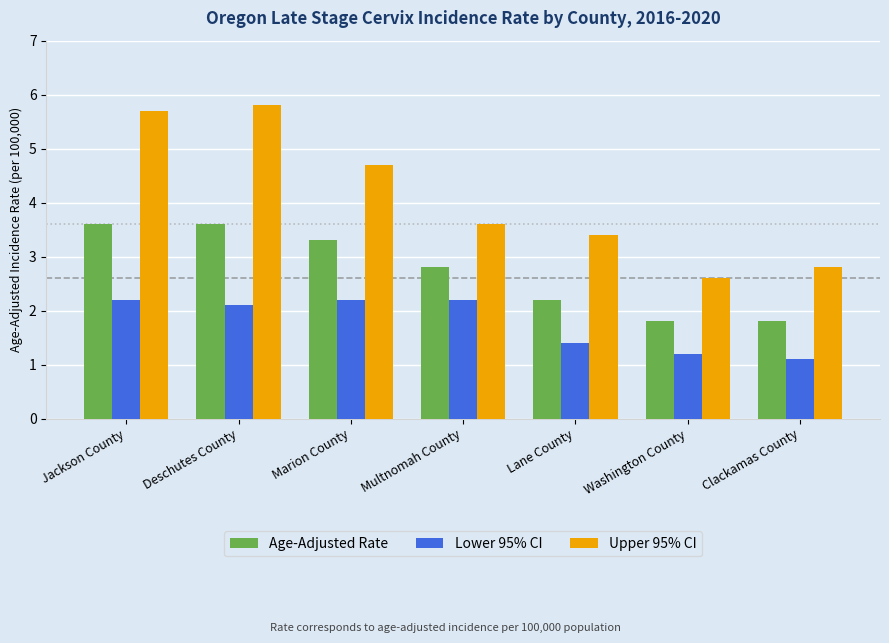

What is the value of the Upper 95% CI bar at the 3rd from the left?

4.7